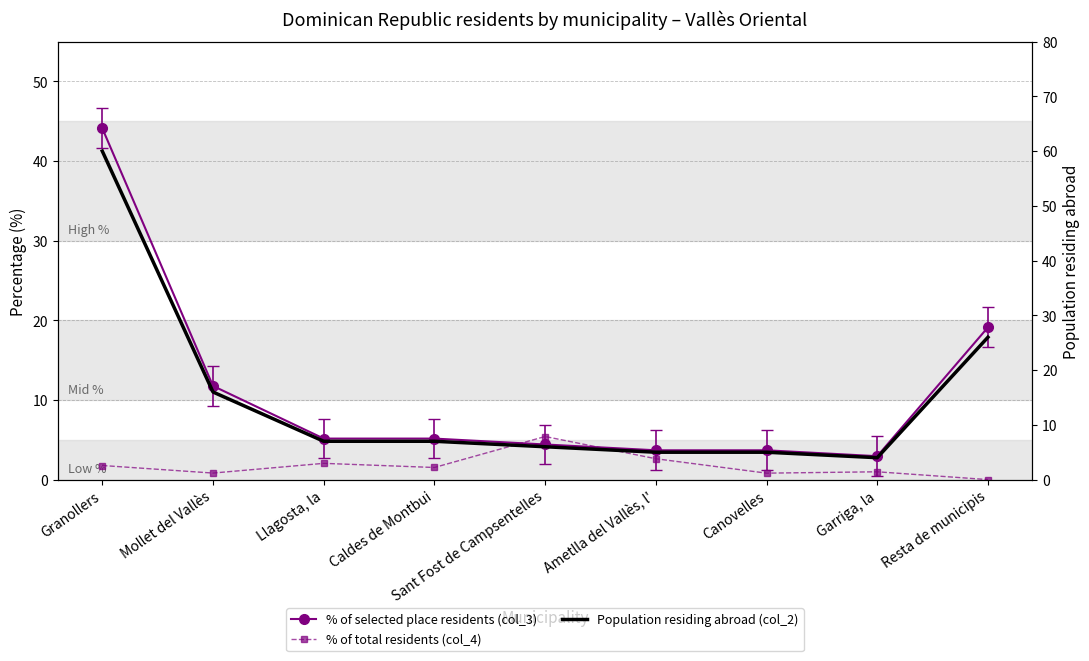

True or false: % of selected place residents (col_3) and Population residing abroad (col_2) cross at least once.

False